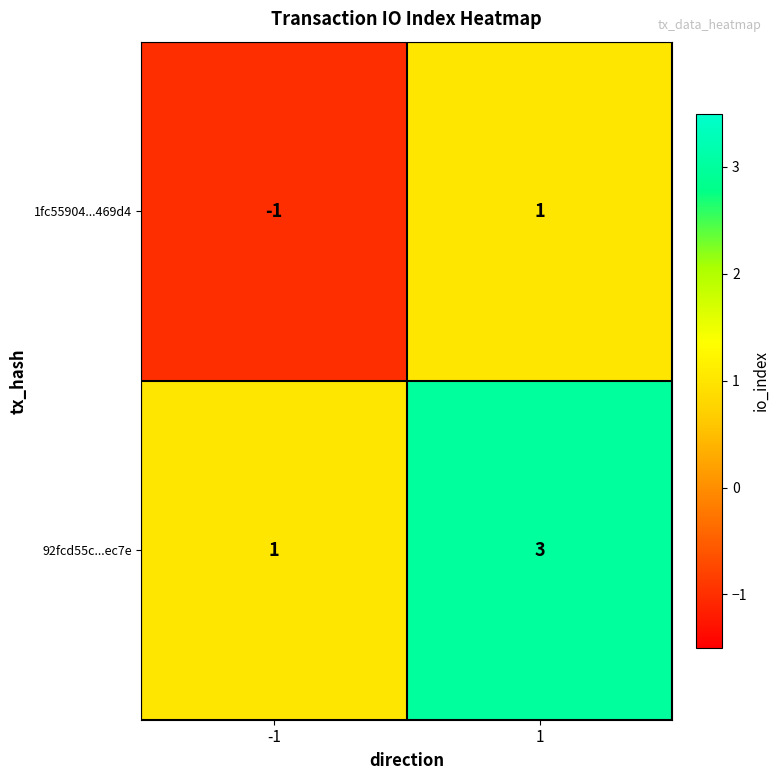

Count the number of categories in the chart.

2